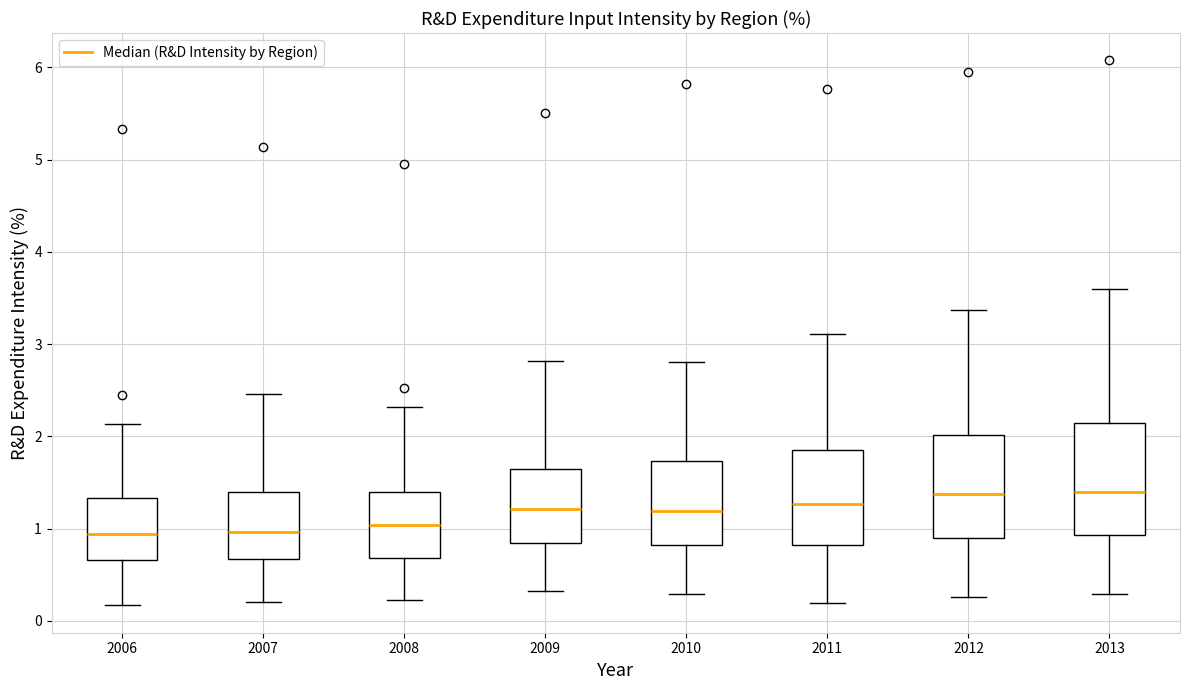

Reading left to right, transcribe this box plot: for each box, give where its median line is, the range the box spans, and where its two whiskers end, as read against the y-axis. The values are not printed on the chart, so give them approximately, as read against the axis.

2006: median 0.9, box 0.7 to 1.3, whiskers 0.2 to 2.1
2007: median 1.0, box 0.7 to 1.4, whiskers 0.2 to 2.5
2008: median 1.0, box 0.7 to 1.4, whiskers 0.2 to 2.3
2009: median 1.2, box 0.8 to 1.7, whiskers 0.3 to 2.8
2010: median 1.2, box 0.8 to 1.7, whiskers 0.3 to 2.8
2011: median 1.3, box 0.8 to 1.9, whiskers 0.2 to 3.1
2012: median 1.4, box 0.9 to 2.0, whiskers 0.3 to 3.4
2013: median 1.4, box 0.9 to 2.1, whiskers 0.3 to 3.6